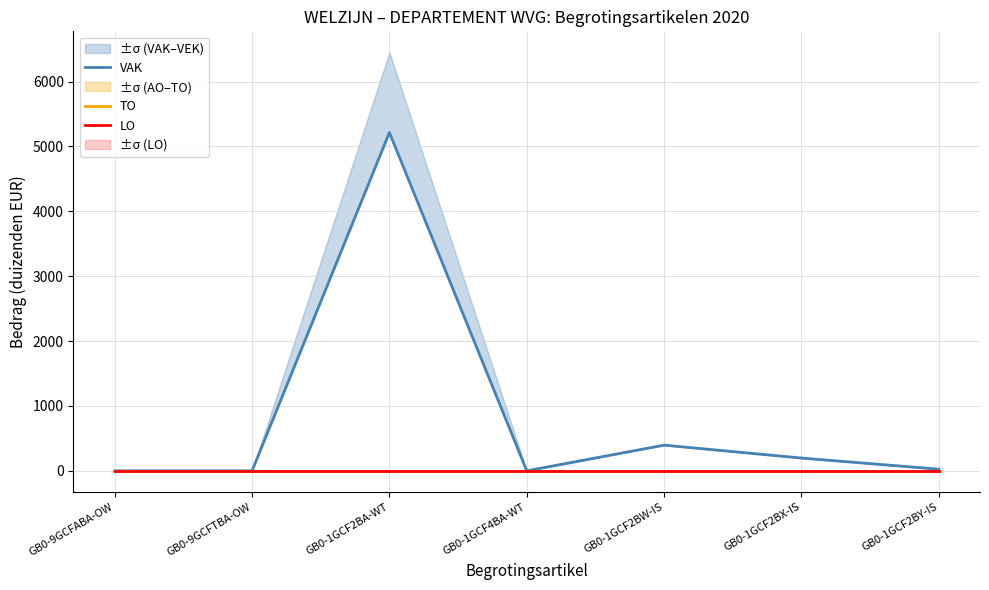

Rank the series by their maximum value, from lowest to highest.

TO, LO, VAK